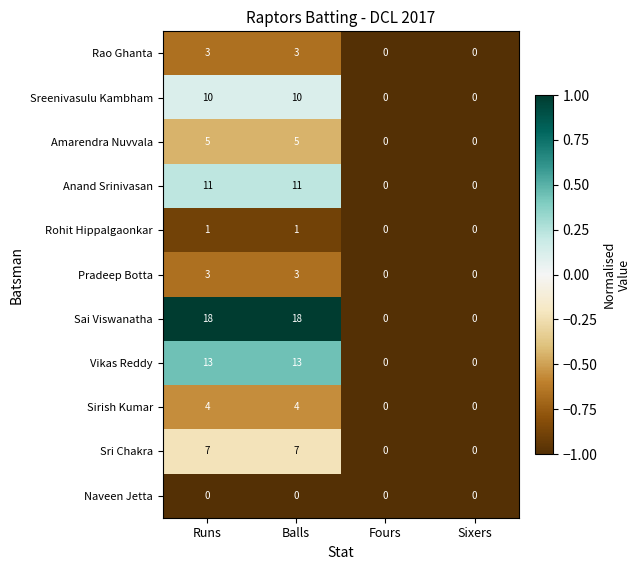

How many Amarendra Nuvvala values are between 0 and 5?

4